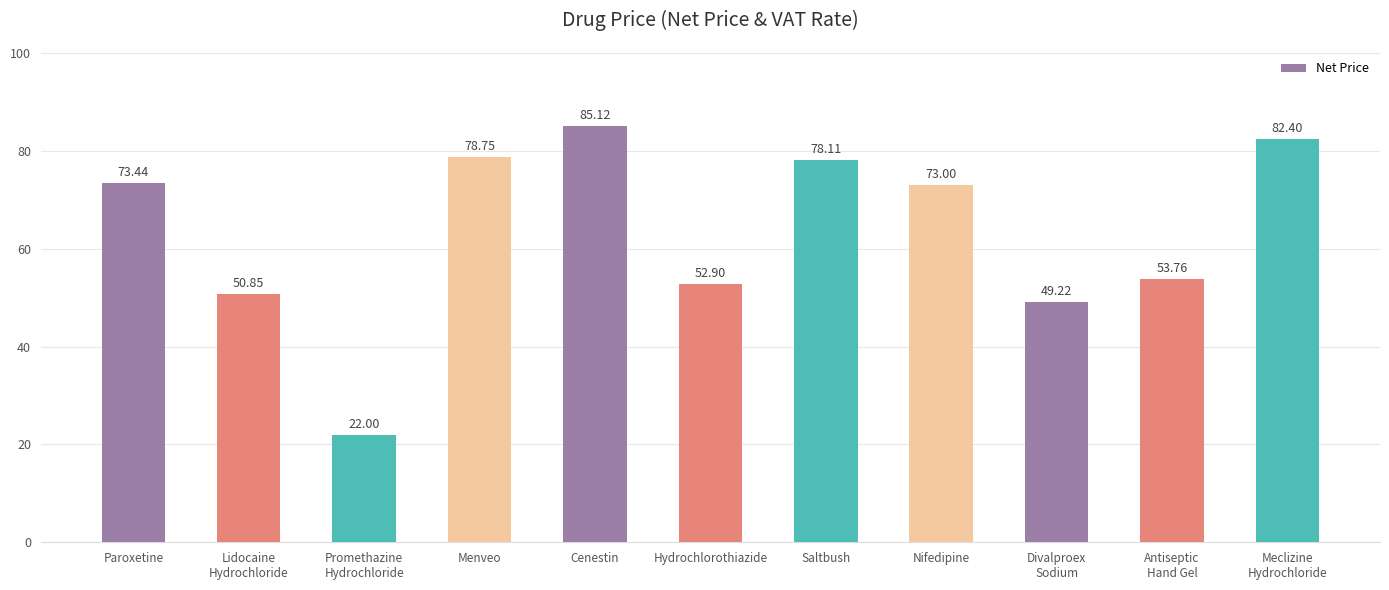

Are the bars grouped side by side (vs. stacked)?

No